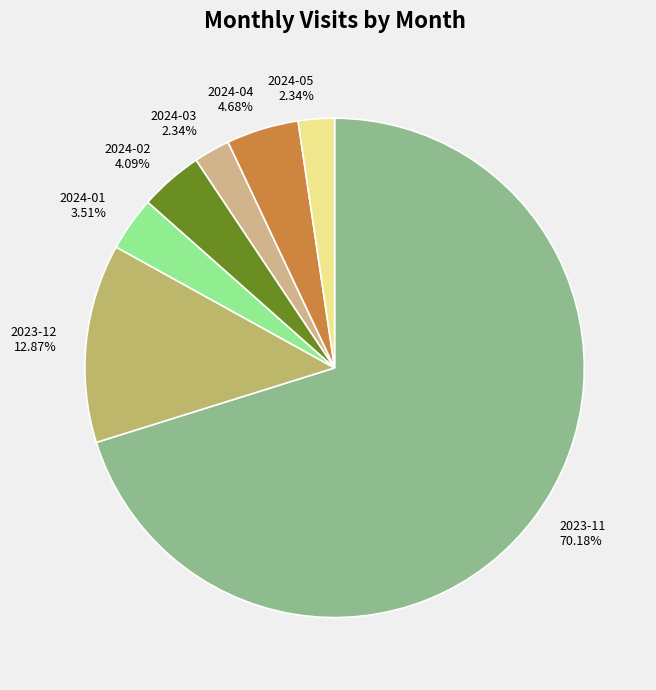

To the nearest percent, what is the difference between the largest and smallest slice percentages?

68%